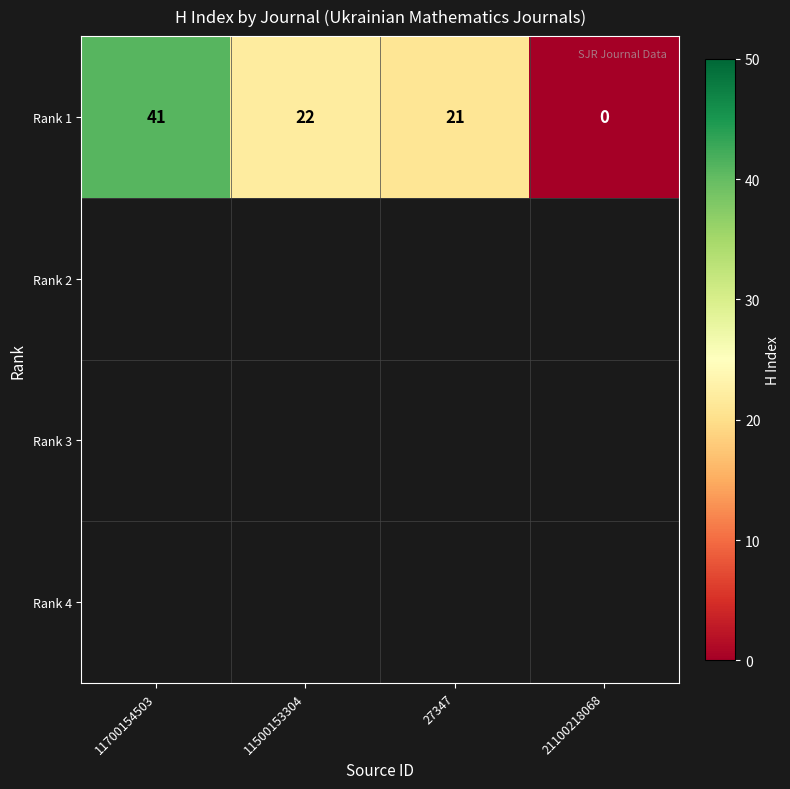

The value at 11500153304 is 22. True or false?

True